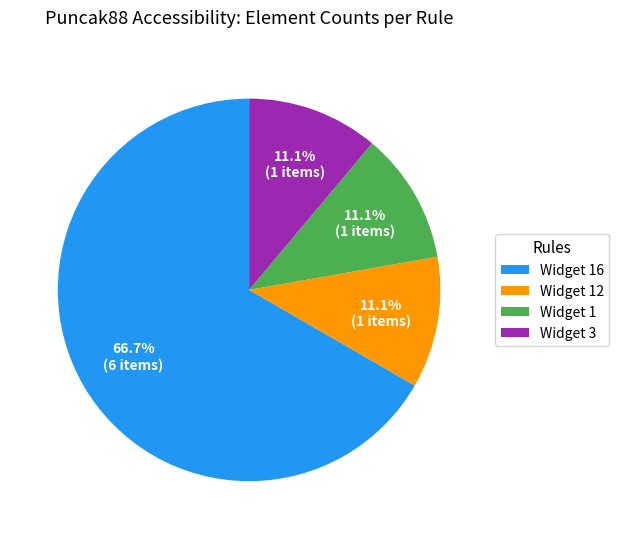

Count the number of slices in the pie.

4